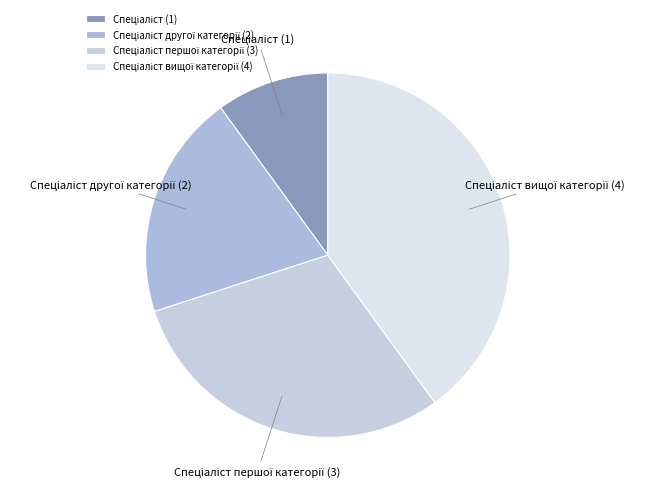

Is there any slice that represents more than half of the pie?

No